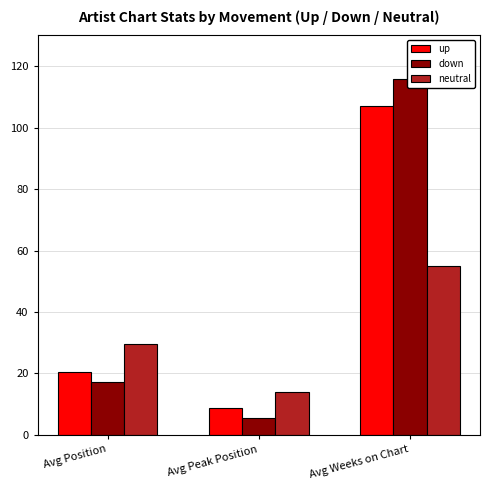

Reading left to right, transcribe all the data shown in this chart.

up: 20.5	8.8	107.2
down: 17.2	5.4	115.8
neutral: 29.5	14.0	55.0